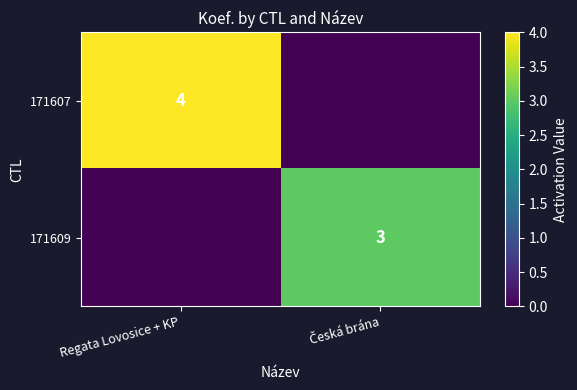

Count the number of categories in the chart.

2